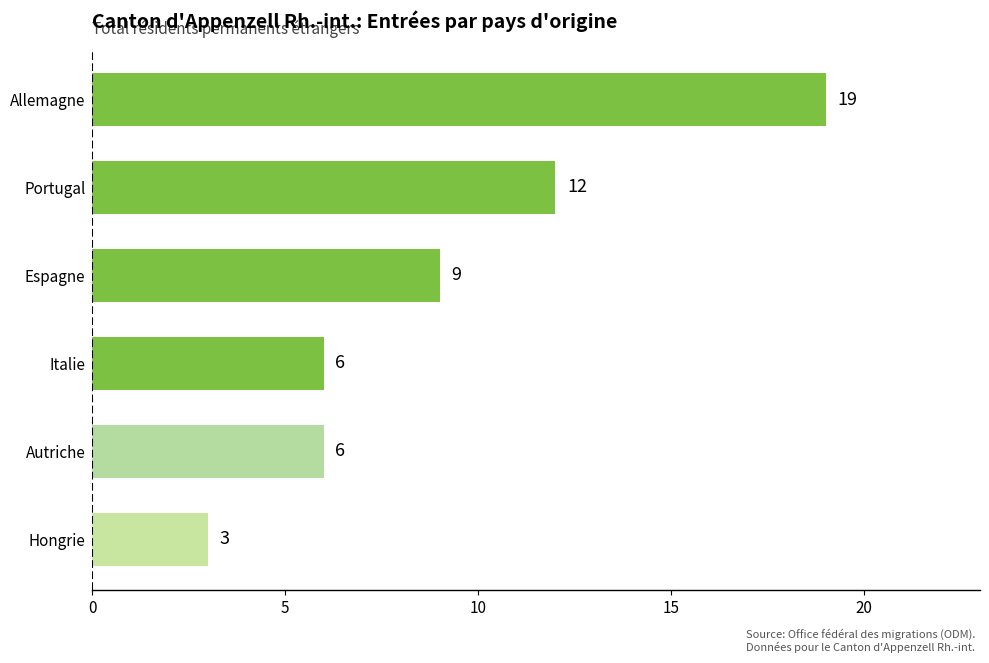

What is the value of the 4th bar from the top?

6